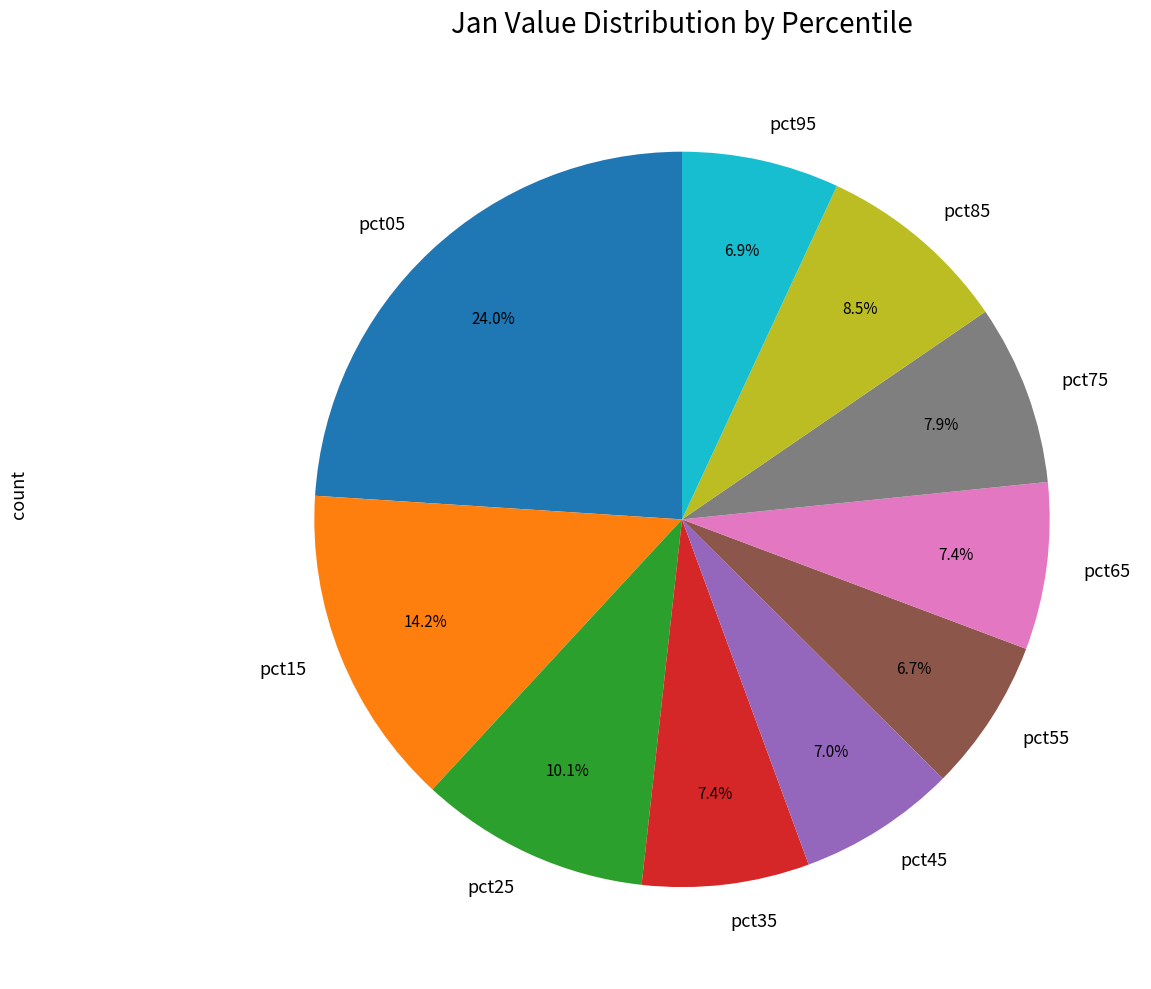

Between pct25 and pct45, which is larger?

pct25